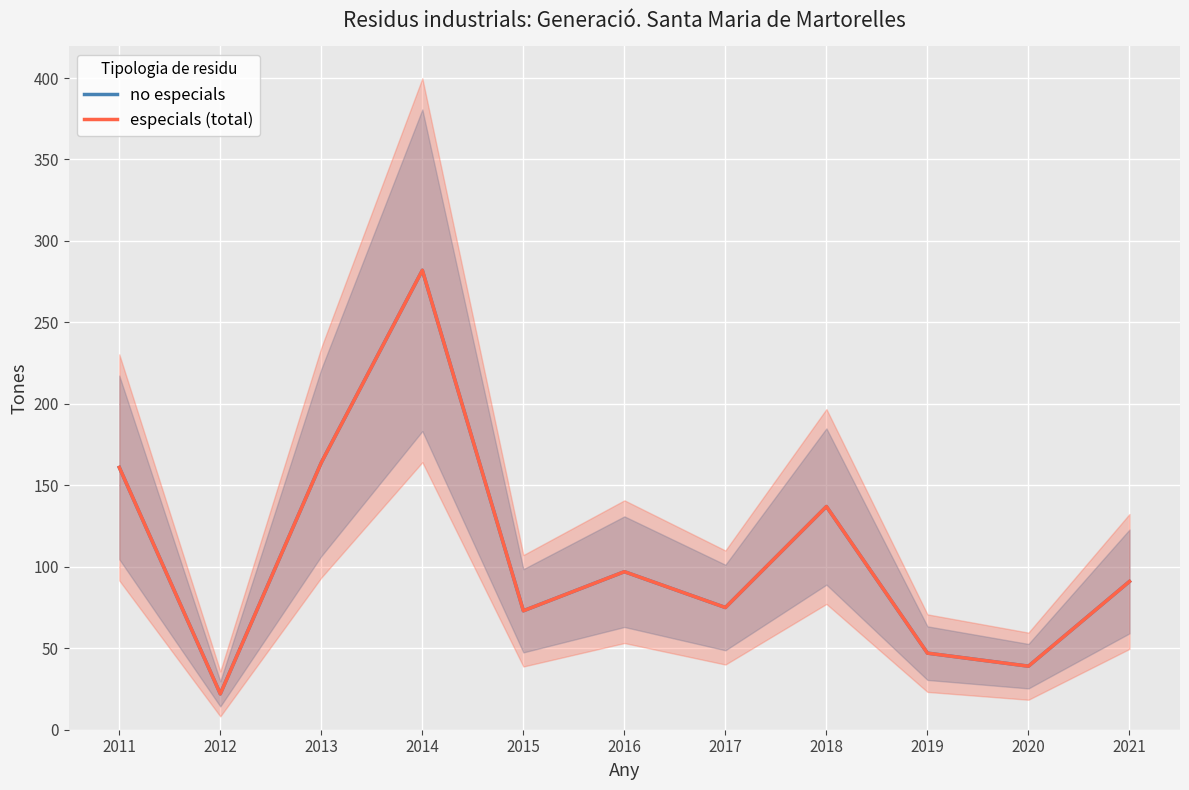

Reading left to right, extract all data points from this chart.

no especials: 161	22	164	282	73	97	75	137	47	39	91
especials (total): 161	22	164	282	73	97	75	137	47	39	91